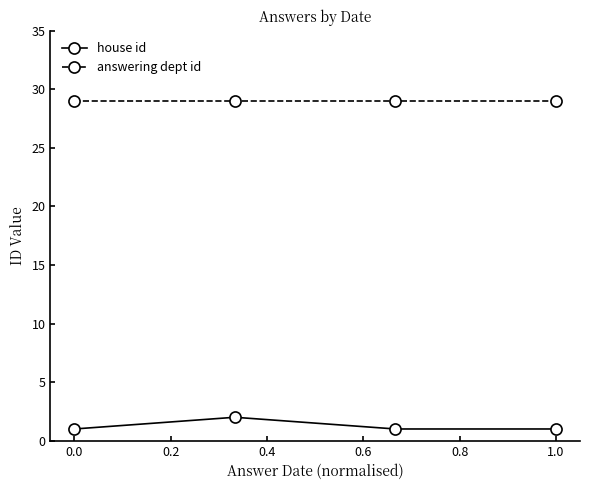

True or false: house id and answering dept id intersect in this chart.

False